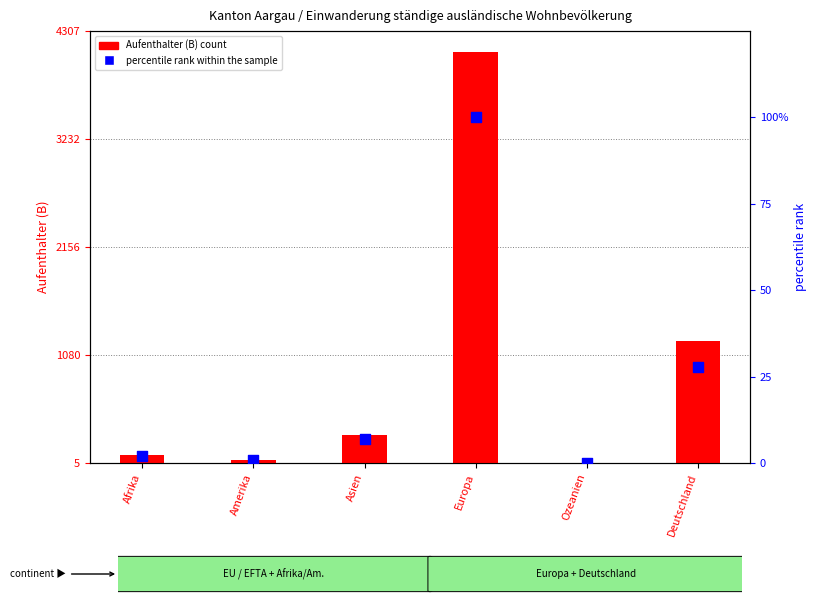

At how many categories does at least one series exceed 3281?

1